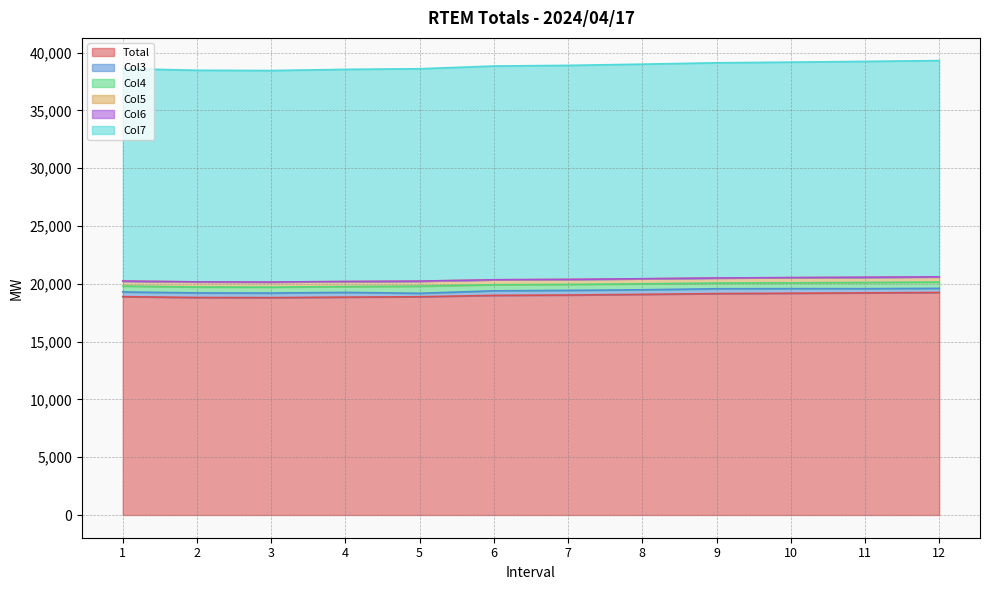

Is the value of Total at 7 greater than the value of Col7 at 8?

Yes